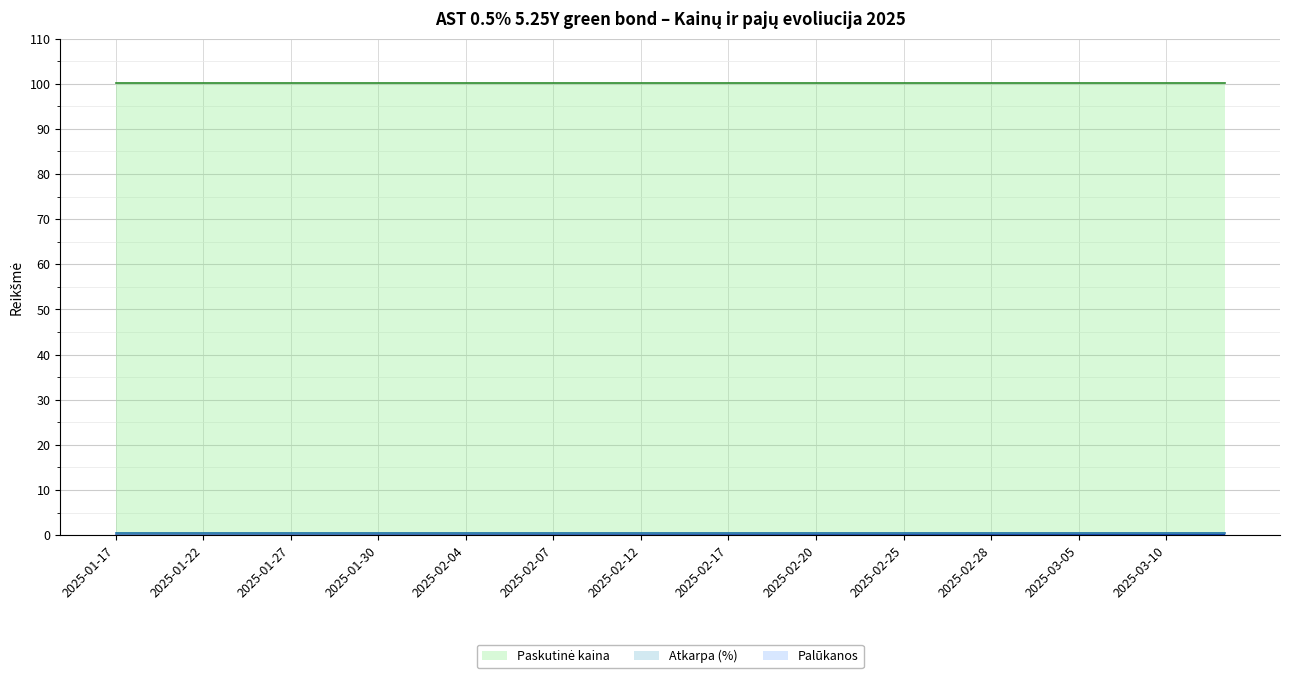

Reading right to left, list all the values displayed in this chart.

Paskutinė kaina: 100.1	100.1	100.1	100.1	100.1	100.1	100.1	100.1	100.1	100.1	100.1	100.1	100.1	100.1	100.1	100.1	100.1	100.1	100.1	100.1	100.1	100.1	100.1	100.1	100.1	100.1	100.1	100.1	100.1	100.1	100.1	100.1	100.1	100.1	100.1	100.1	100.1	100.1	100.1
Palūkanos: 0.1	0.1	0.1	0.1	0.1	0.1	0.1	0.1	0.1	0.1	0.1	0.1	0.1	0.0	0.0	0.0	0.0	0.0	0.0	0.0	0.0	0.0	0.0	0.0	0.0	0.0	0.0	0.0	0.0	0.0	0.0	0.0	0.0	0.0	0.0	0.0	0.0	0.0	0.0
Atkarpa (%): 0.5	0.5	0.5	0.5	0.5	0.5	0.5	0.5	0.5	0.5	0.5	0.5	0.5	0.5	0.5	0.5	0.5	0.5	0.5	0.5	0.5	0.5	0.5	0.5	0.5	0.5	0.5	0.5	0.5	0.5	0.5	0.5	0.5	0.5	0.5	0.5	0.5	0.5	0.5